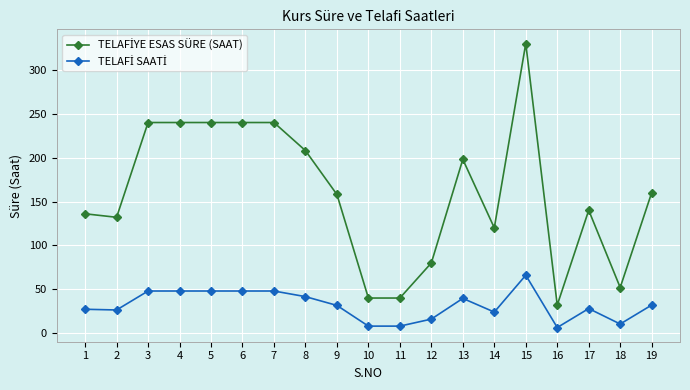

What is the greatest value displayed?

330.0